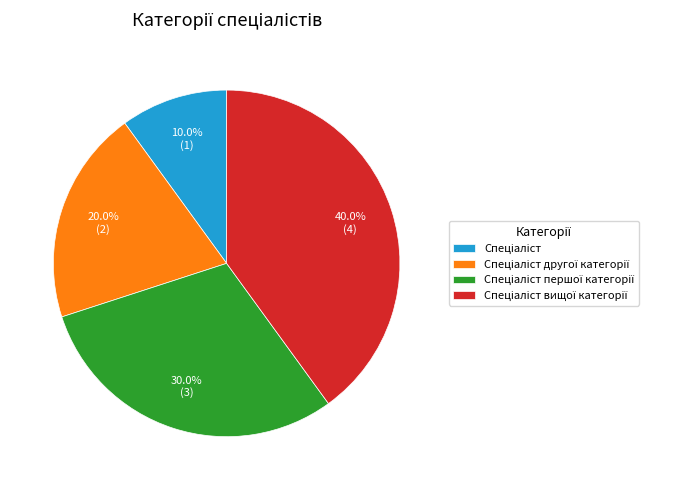

Is there a majority slice in this chart?

No